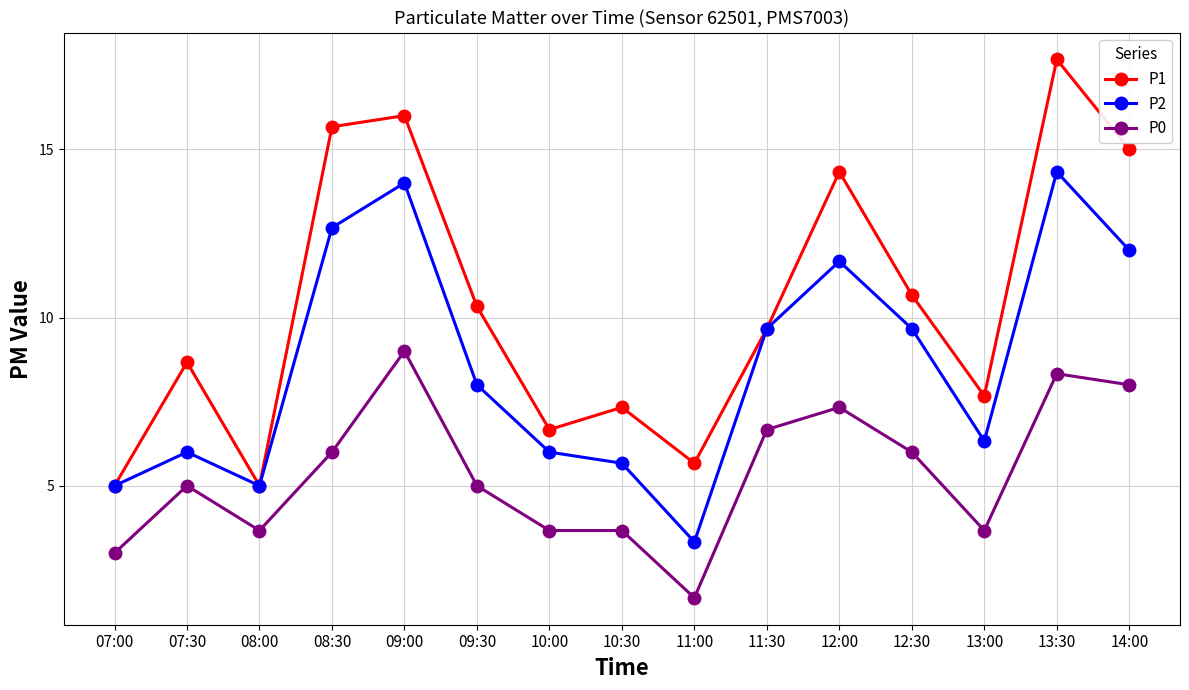

How many categories are shown in the chart?

15